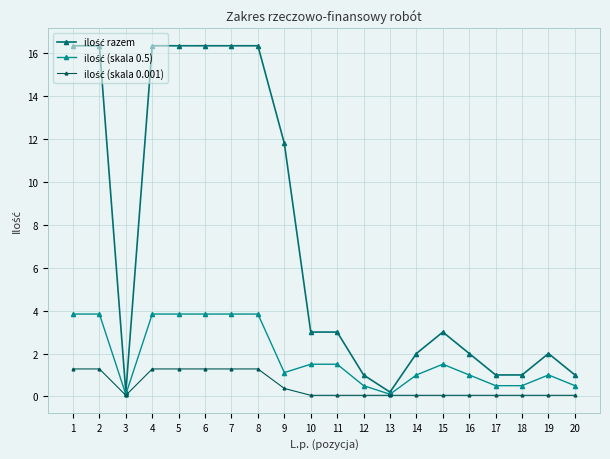

Reading right to left, extract all data points from this chart.

ilość razem: 20=1.0	19=2.0	18=1.0	17=1.0	16=2.0	15=3.0	14=2.0	13=0.2	12=1.0	11=3.0	10=3.0	9=11.8	8=16.4	7=16.4	6=16.4	5=16.4	4=16.4	3=0.2	2=16.4	1=16.4
ilość (skala 0.5): 20=0.5	19=1.0	18=0.5	17=0.5	16=1.0	15=1.5	14=1.0	13=0.1	12=0.5	11=1.5	10=1.5	9=1.1	8=3.8	7=3.8	6=3.8	5=3.8	4=3.8	3=0.1	2=3.8	1=3.8
ilość (skala 0.001): 20=0.1	19=0.1	18=0.1	17=0.1	16=0.1	15=0.1	14=0.1	13=0.1	12=0.1	11=0.1	10=0.1	9=0.4	8=1.3	7=1.3	6=1.3	5=1.3	4=1.3	3=0.1	2=1.3	1=1.3